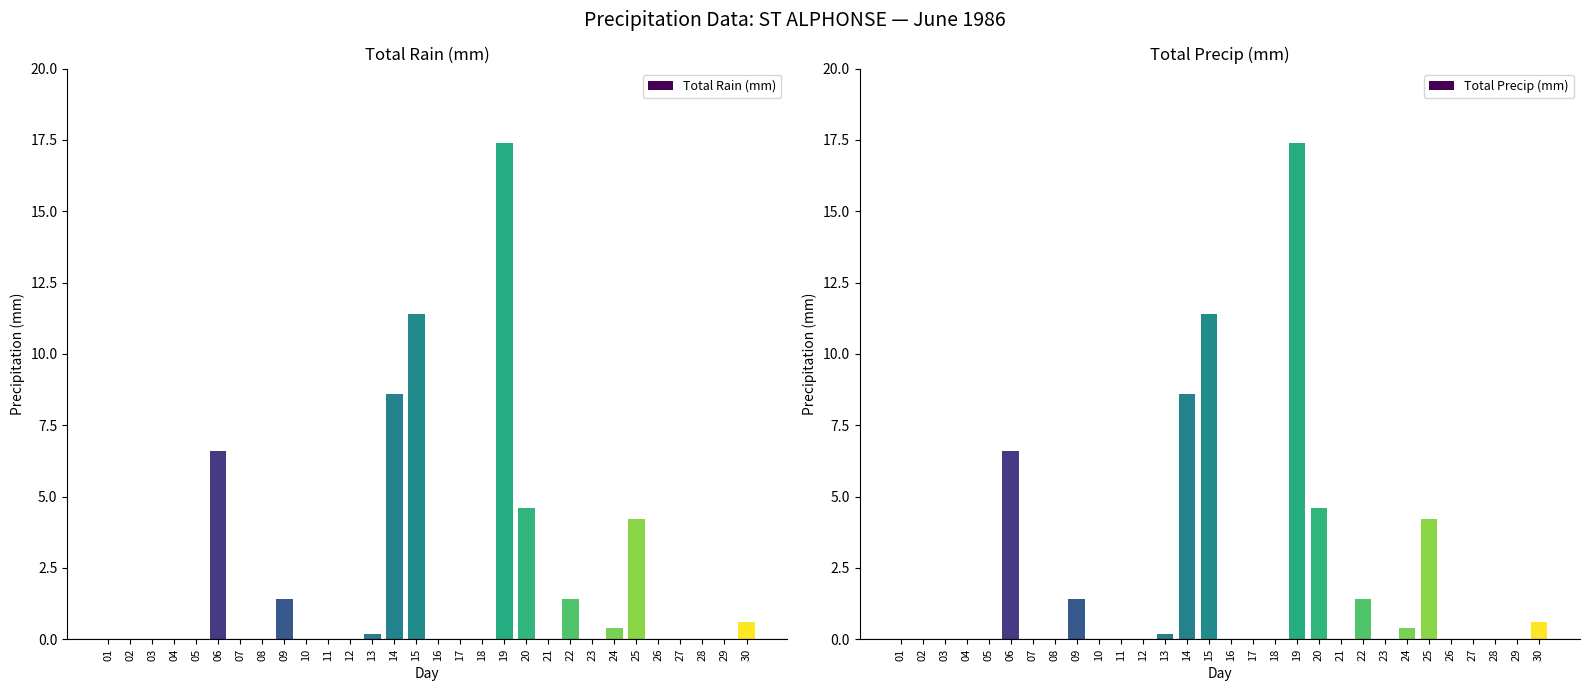

What are all the series names shown in the legend?

Total Rain (mm), Total Precip (mm)